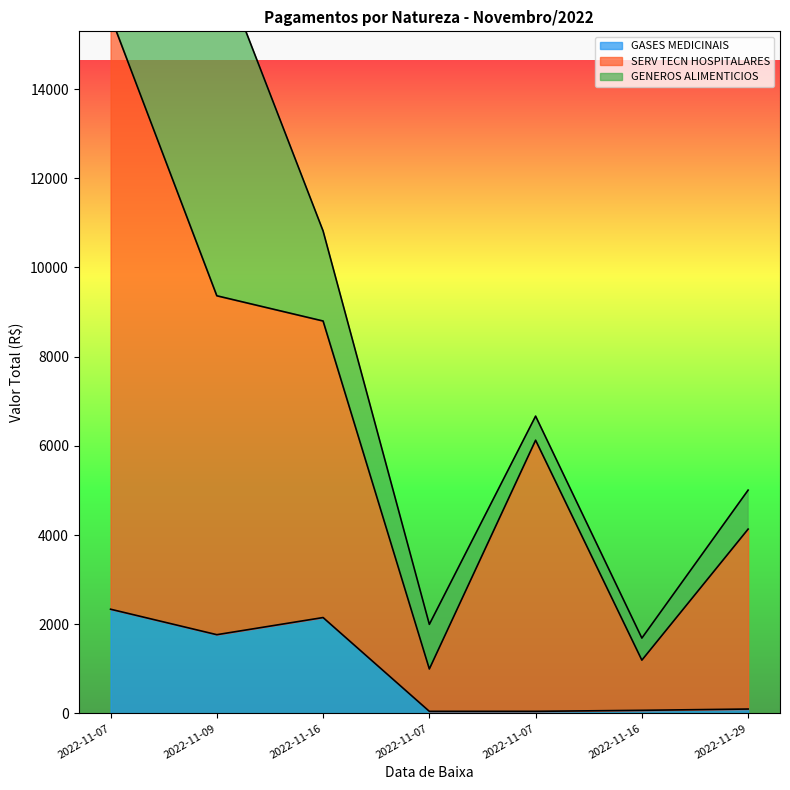

Is the value of SERV TECN HOSPITALARES at 2022-11-07 greater than the value of GASES MEDICINAIS at 2022-11-07?

Yes